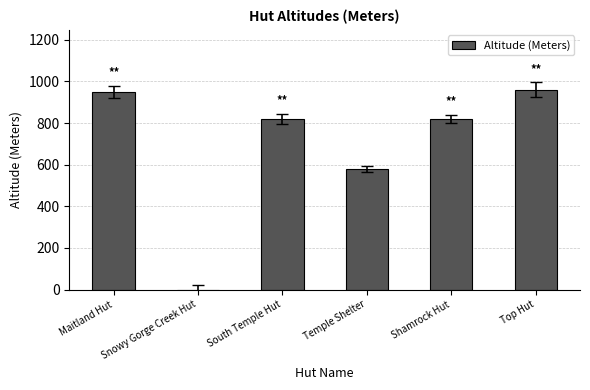

What is the sum of the values at Snowy Gorge Creek Hut and Maitland Hut?

950